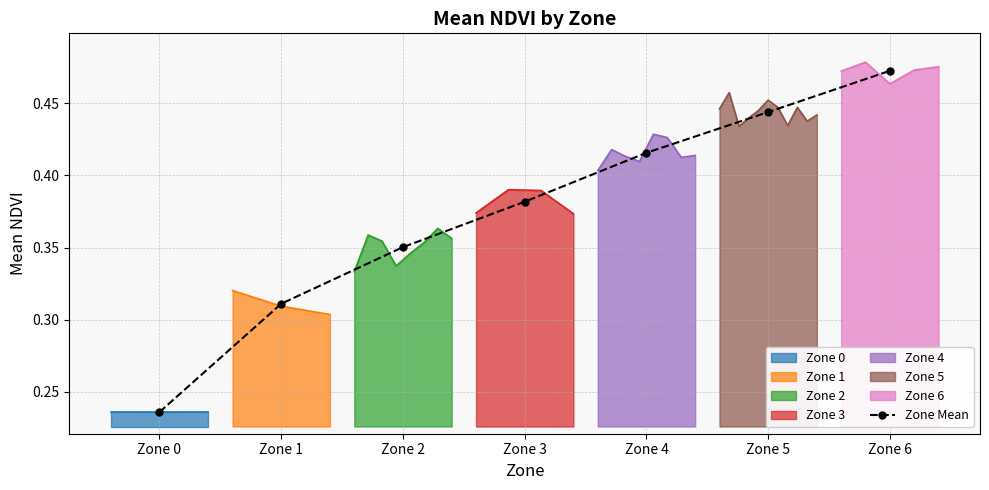

What is the difference between the maximum and minimum values?

0.2